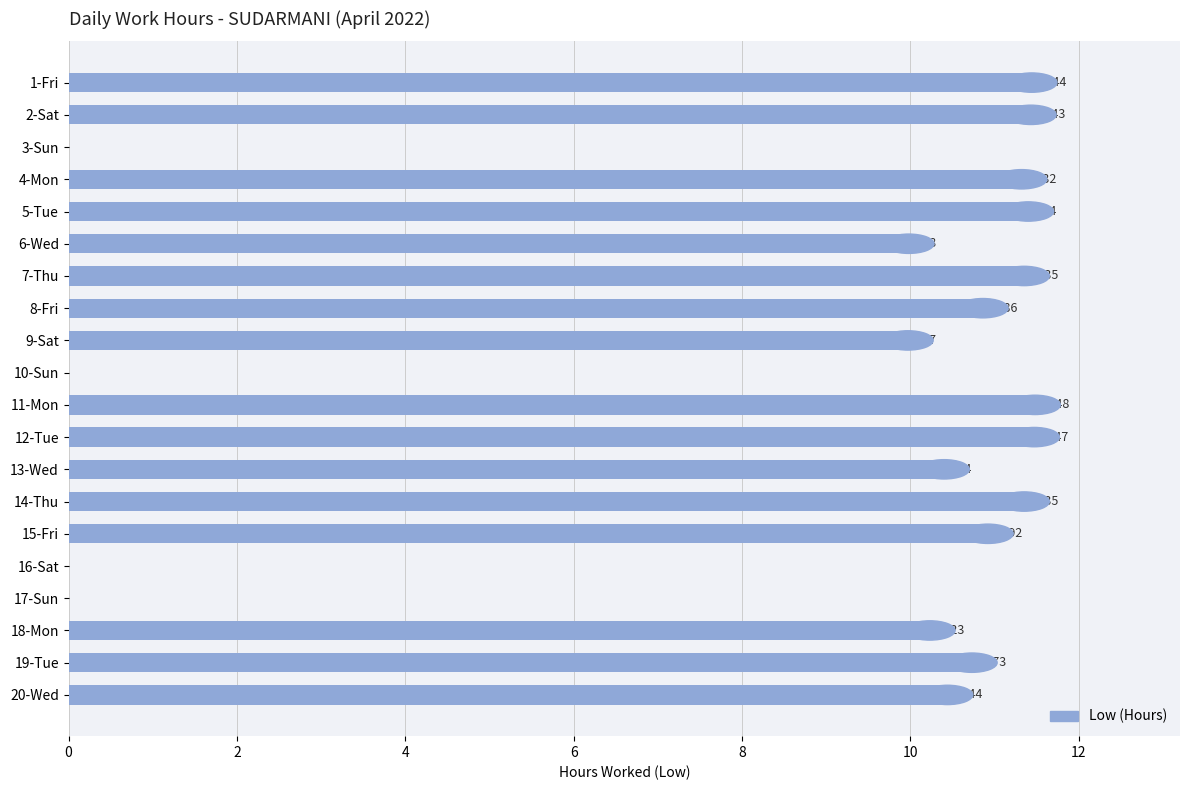

Count the number of data series in this chart.

1